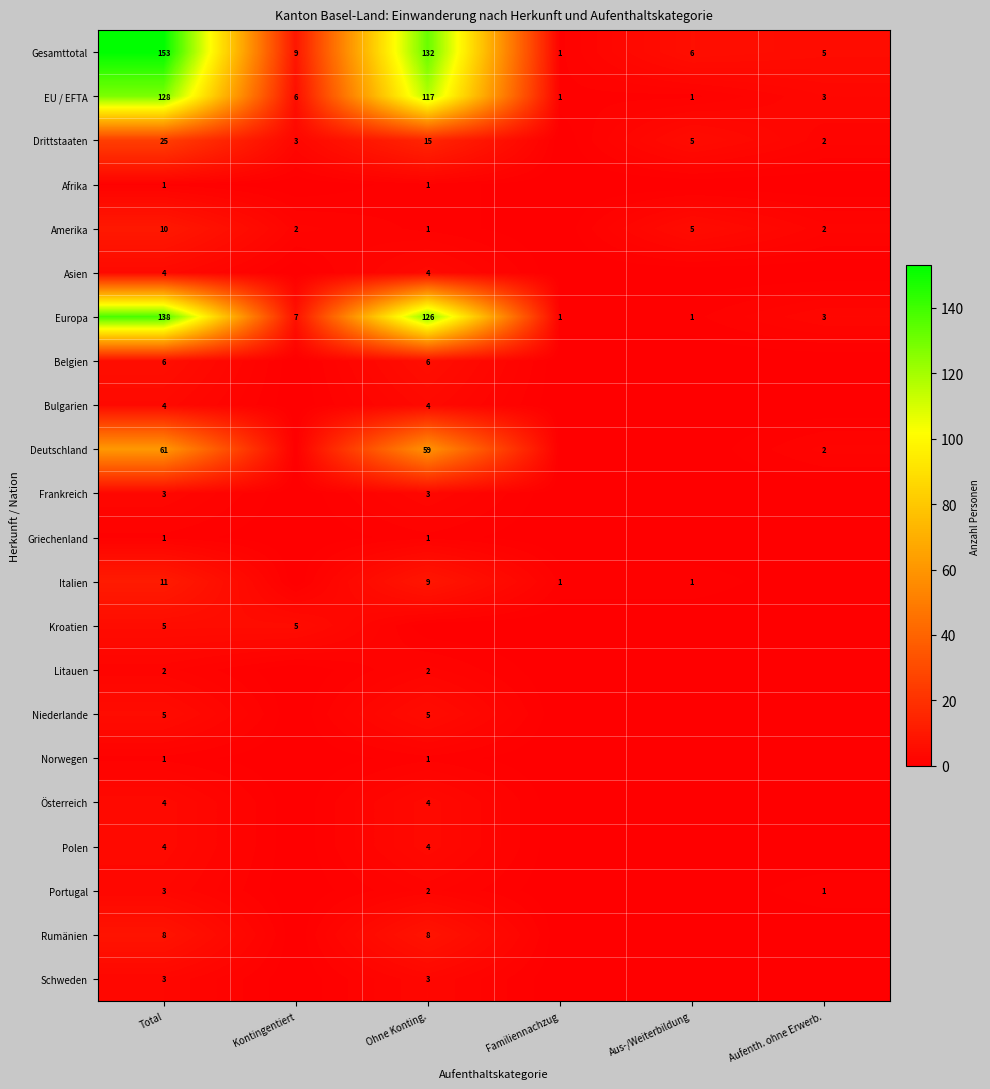

Is it true that Gesamttotal equals 5 at Aufenth. ohne Erwerb.?

True